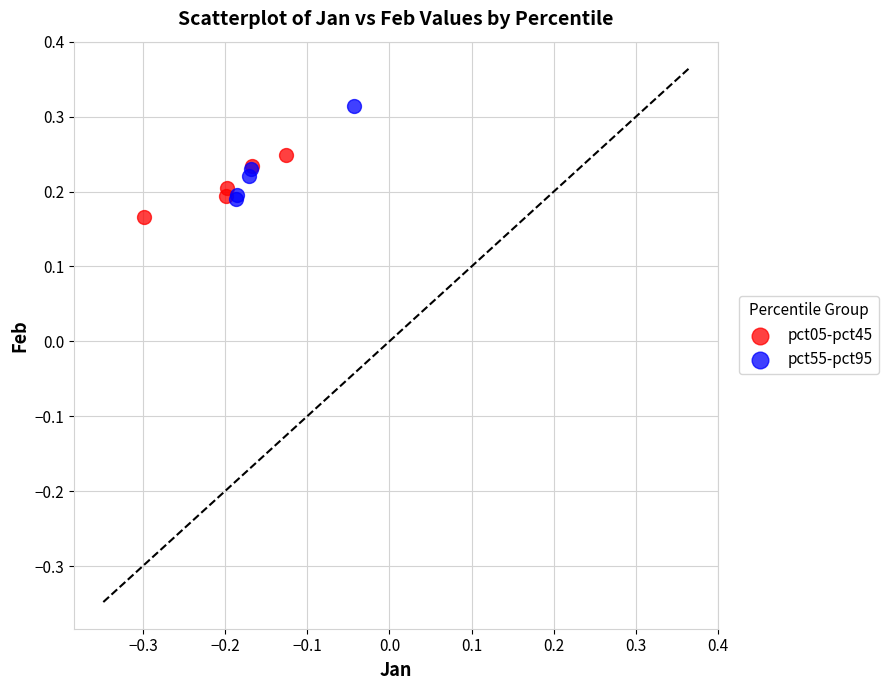

Which series has the largest Y range (max minus min)?

pct55-pct95